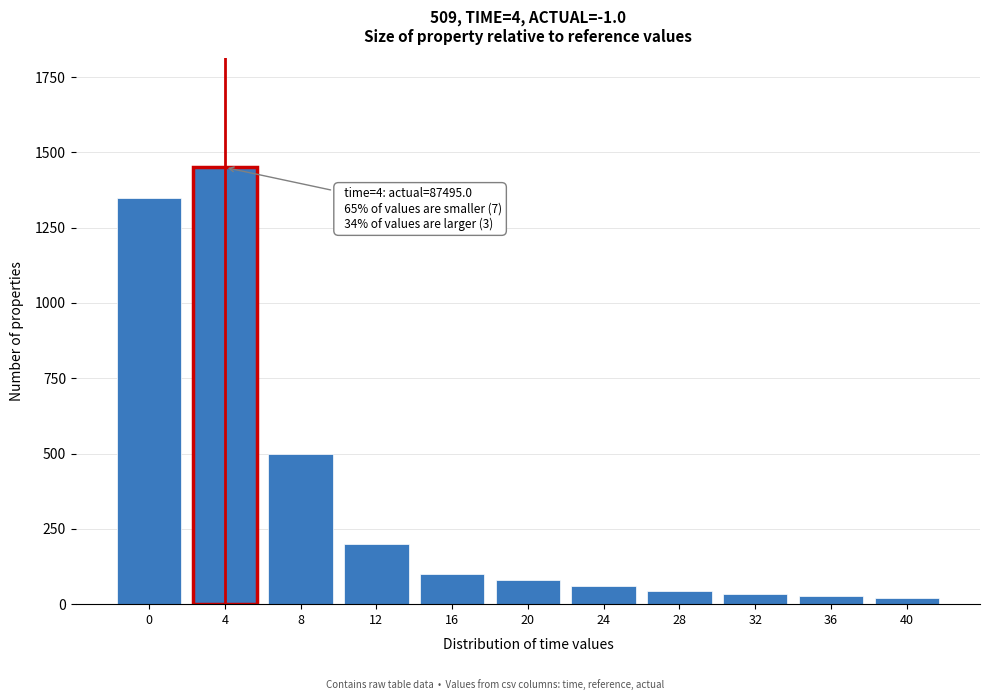

What is the sum of all values?

3868